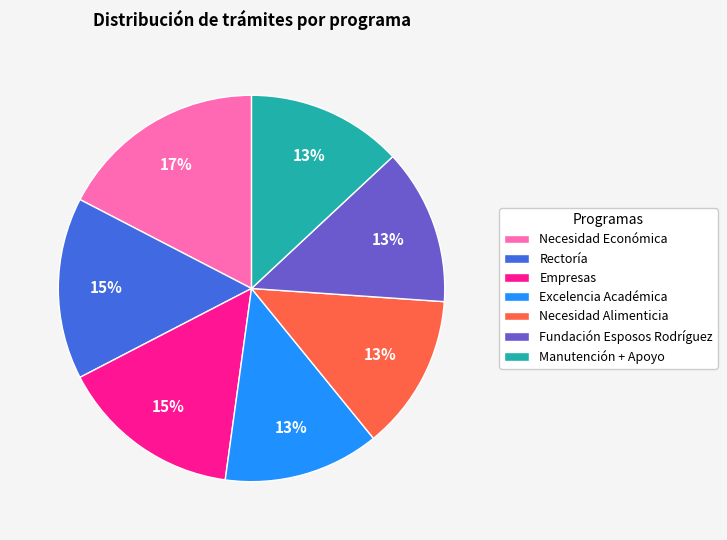

Do Necesidad Alimenticia and Fundación Esposos Rodríguez together represent more than half of the pie?

No